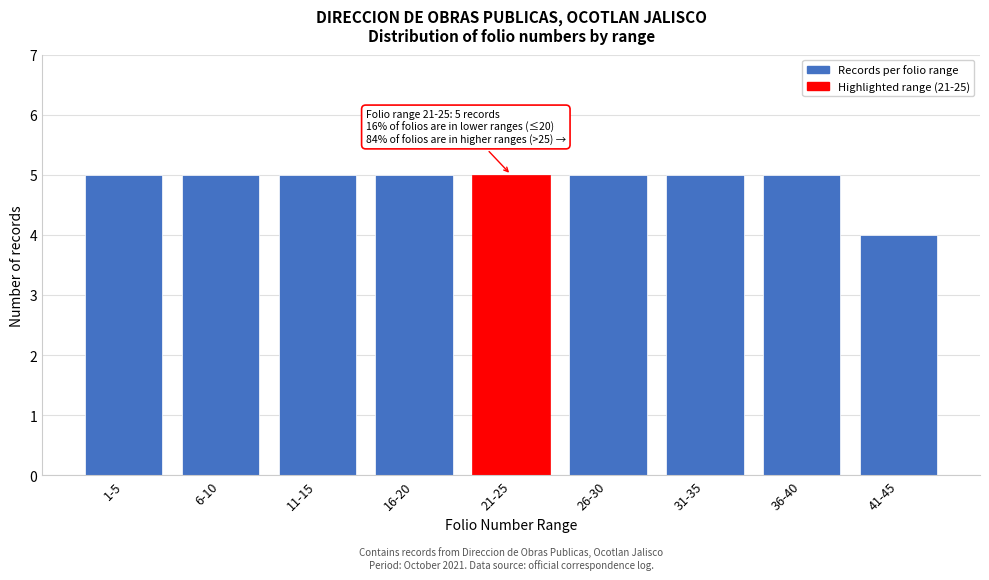

Reading left to right, extract all data points from this chart.

5	5	5	5	5	5	5	5	4